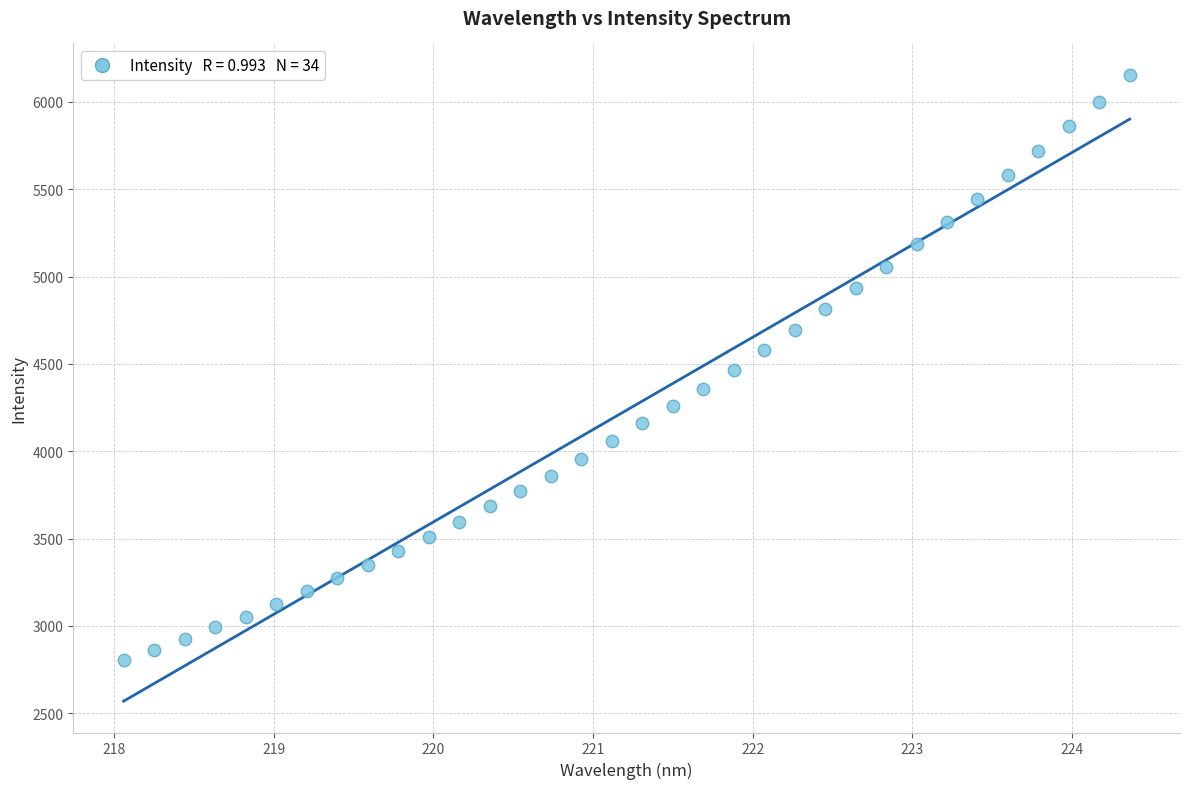

What is the range of X values (max minus min)?

6.3